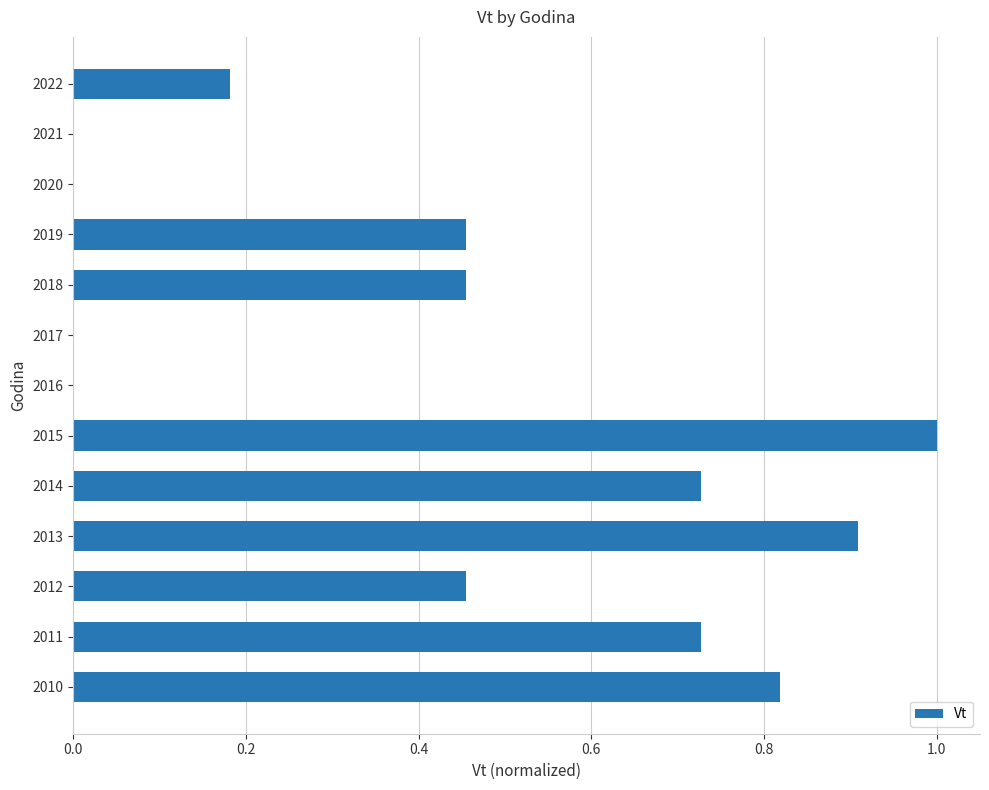

What is the sum of all values?

5.7